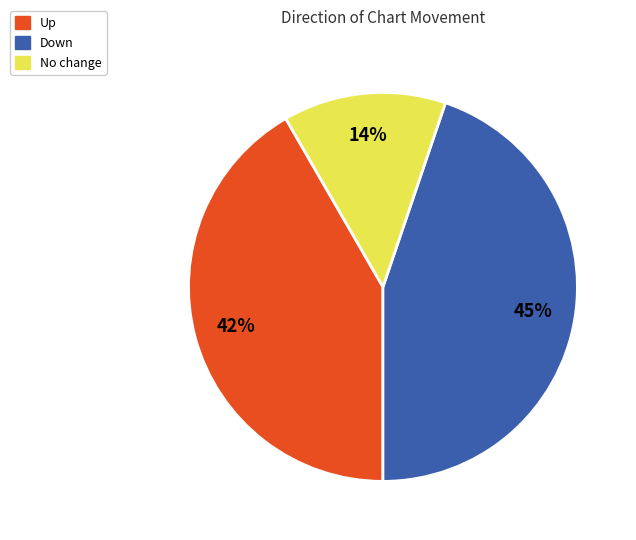

Is there a majority slice in this chart?

No